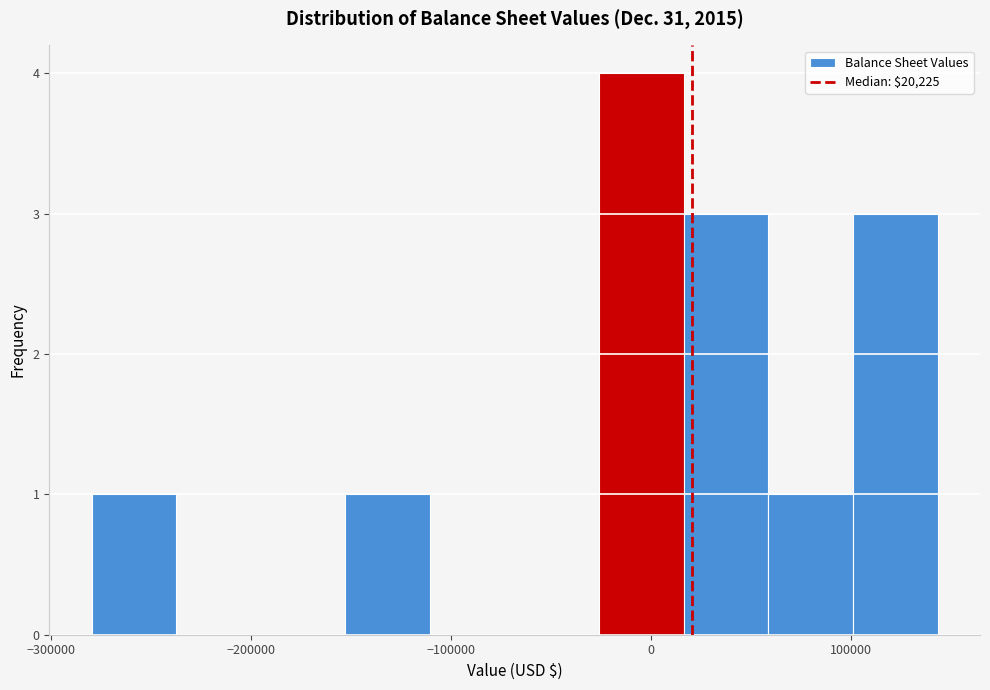

Reading left to right, list every bar in this chart as the range it spans on the x-axis followed by its height. Neither the bar edges nor the heights are printed on the chart, so give them approximately, as read against the axes.

-280000 to -240000: 1
-240000 to -200000: 0
-200000 to -150000: 0
-150000 to -110000: 1
-110000 to -70000: 0
-70000 to -30000: 0
-30000 to 20000: 4
20000 to 60000: 3
60000 to 100000: 1
100000 to 140000: 3